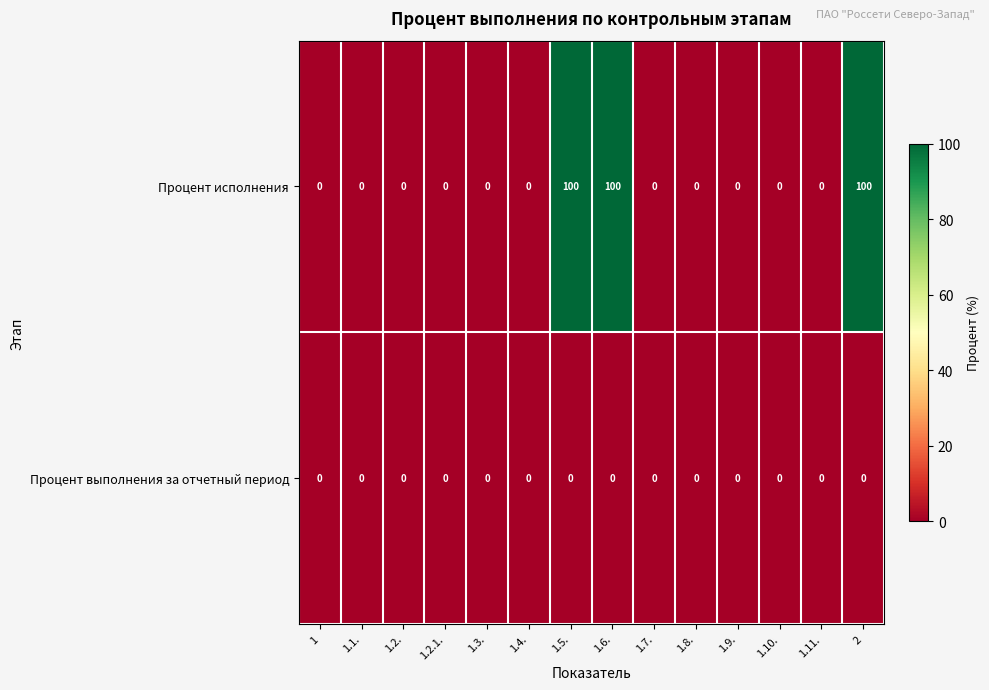

At how many categories does at least one series exceed 44?

3